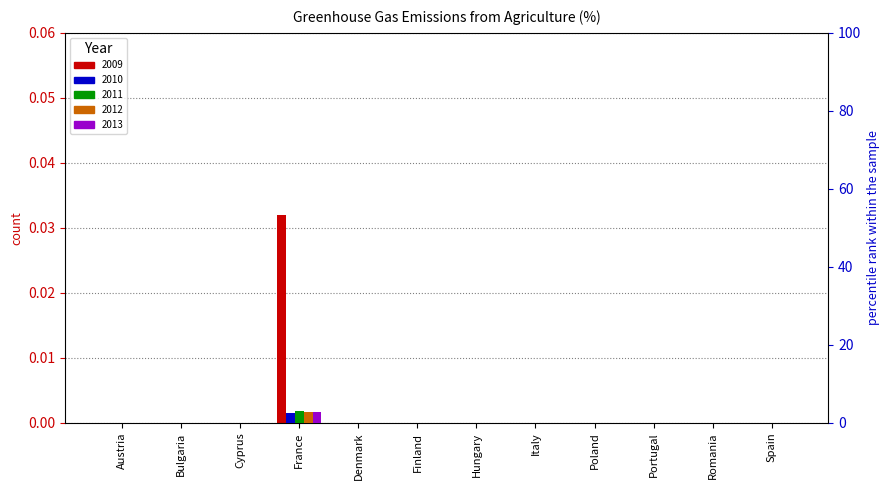

Count the 2011 values in the range 0 to 1.

11